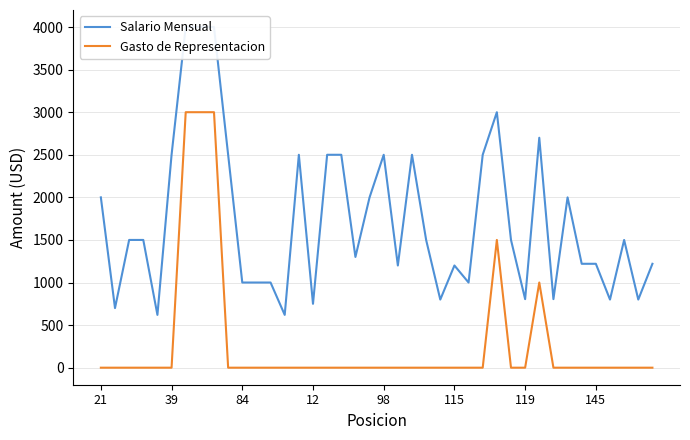

True or false: Salario Mensual has more than 0 points higher than both neighbors.

True